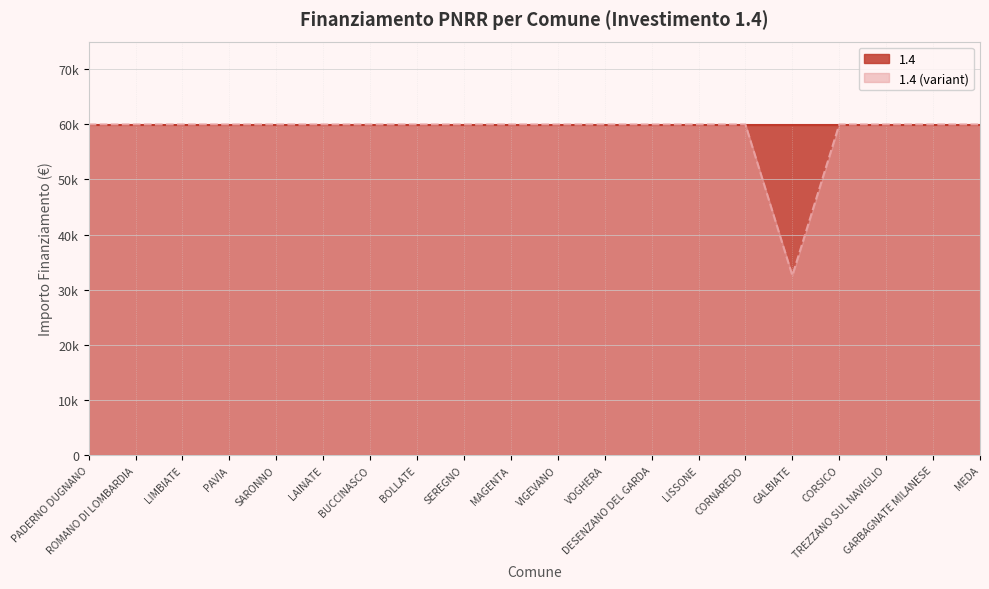

What is the average value?

58597